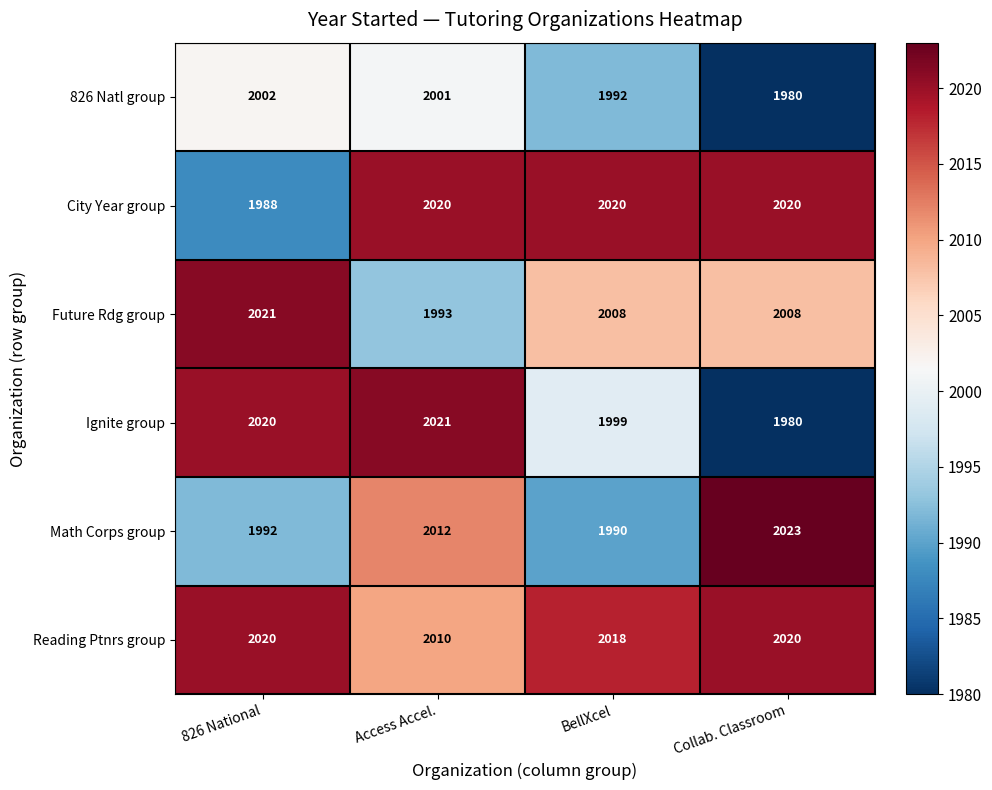

Where is City Year group nearest to the value 2004?

826 National